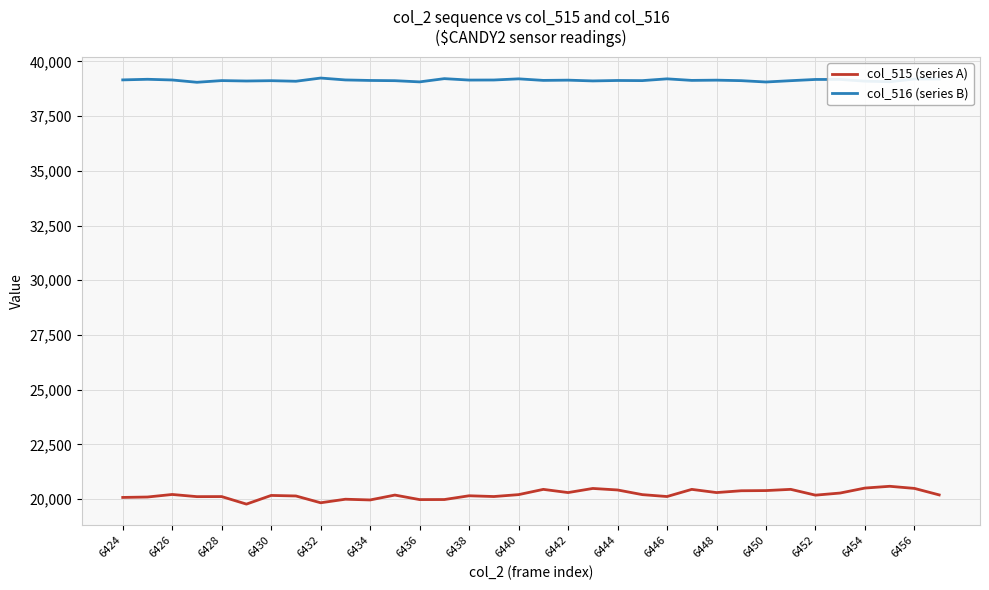

Which series has the largest total across all categories?

col_516 (series B)